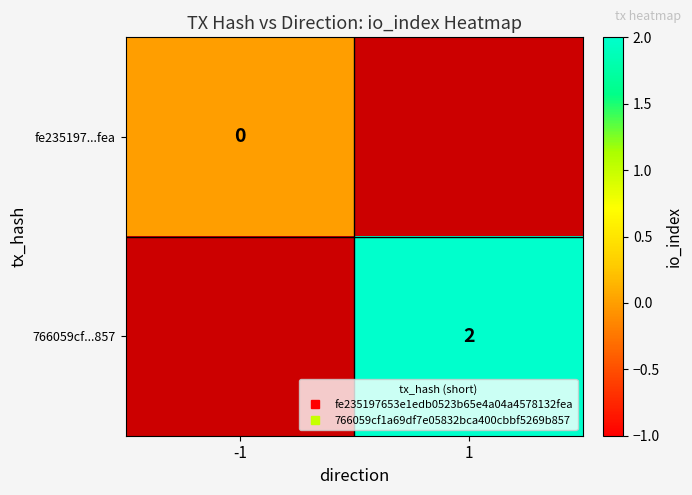

The value of 766059cf...857 at 1 is 2.8. True or false?

False